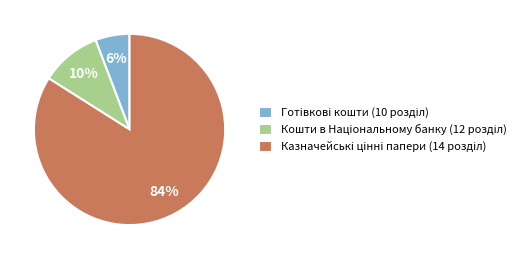

Is there a majority slice in this chart?

Yes